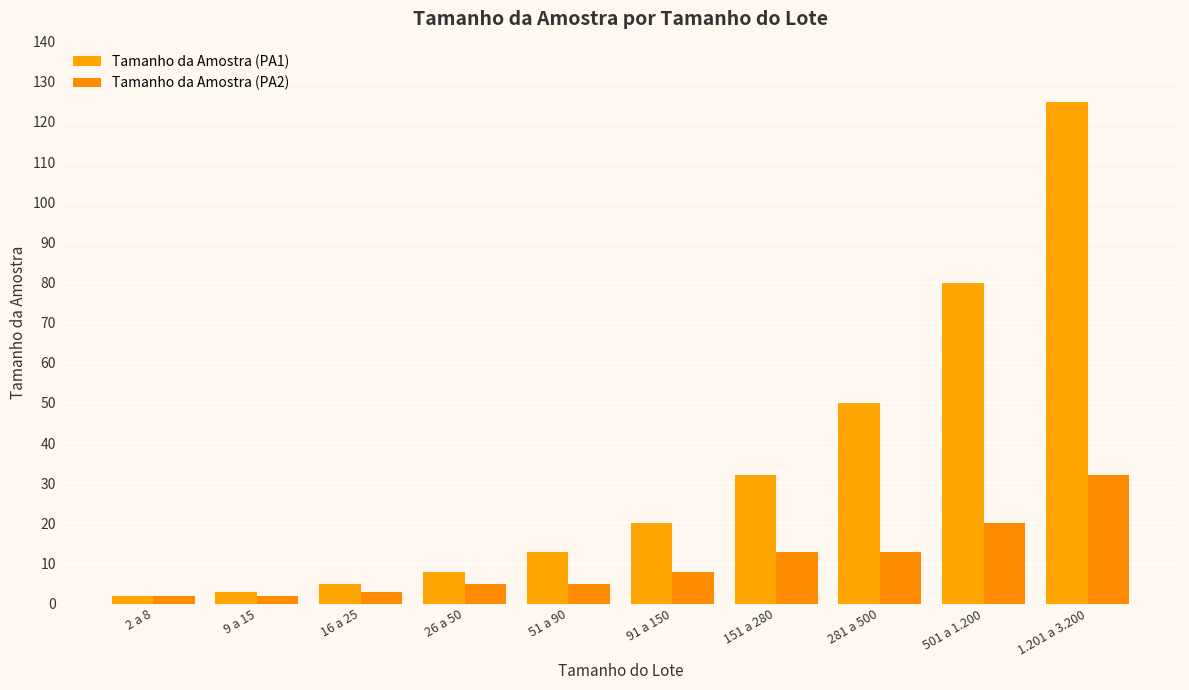

Where does the Tamanho da Amostra (PA1) series first go above 20?

151 a 280